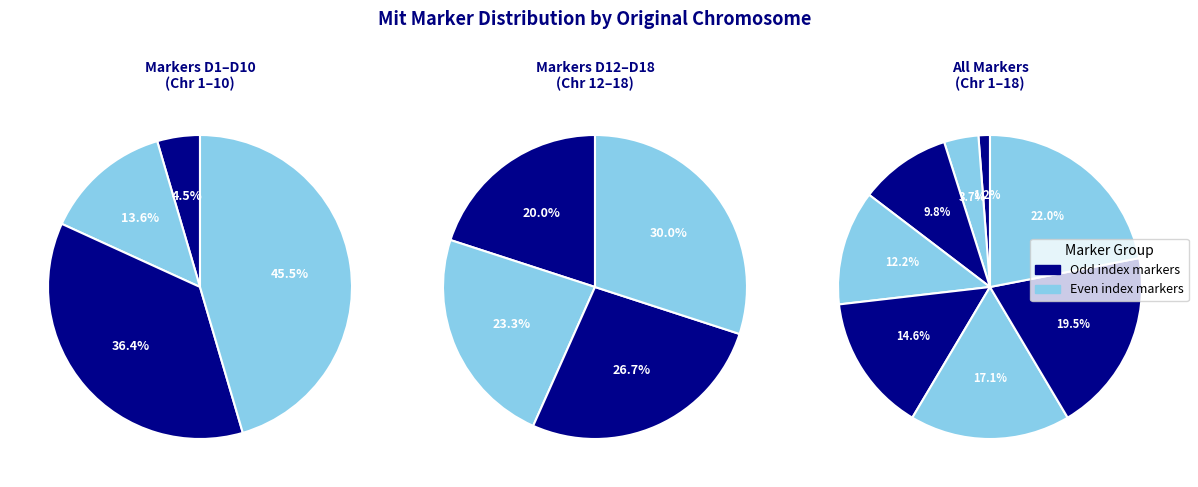

How many segments does this pie chart have?

8